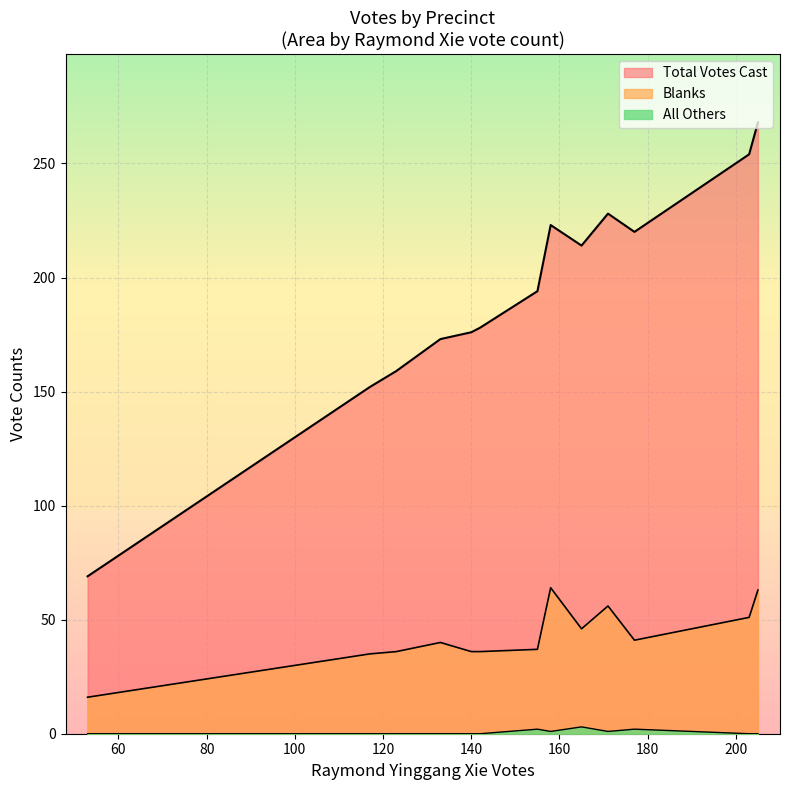

Does the chart display data point markers on the line(s)?

No